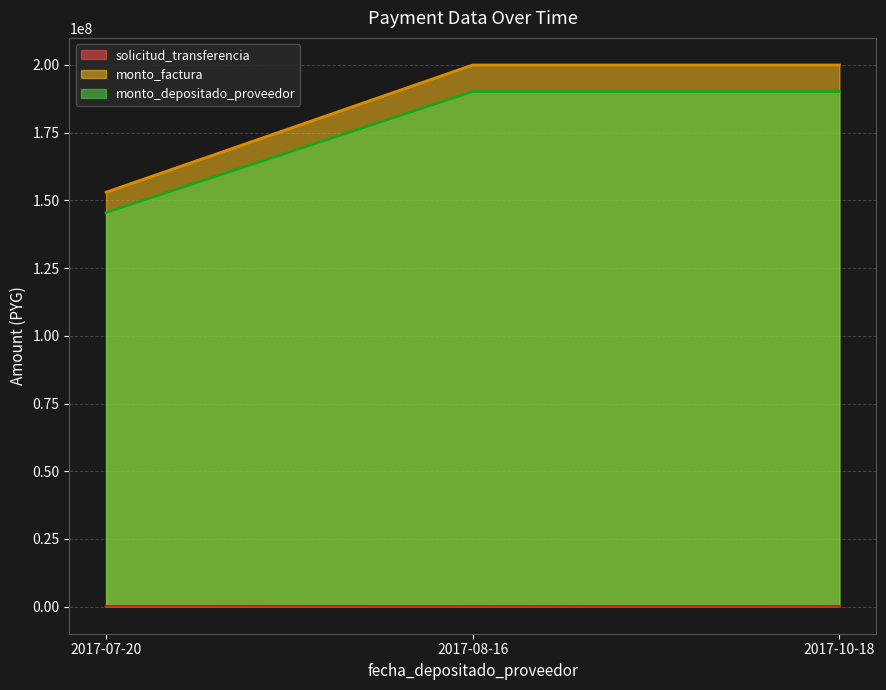

What is the label of the 2nd point from the left?

2017-08-16